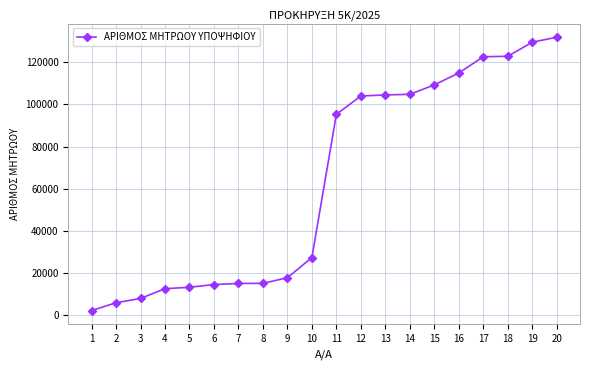

The value at 17 is 46963. True or false?

False